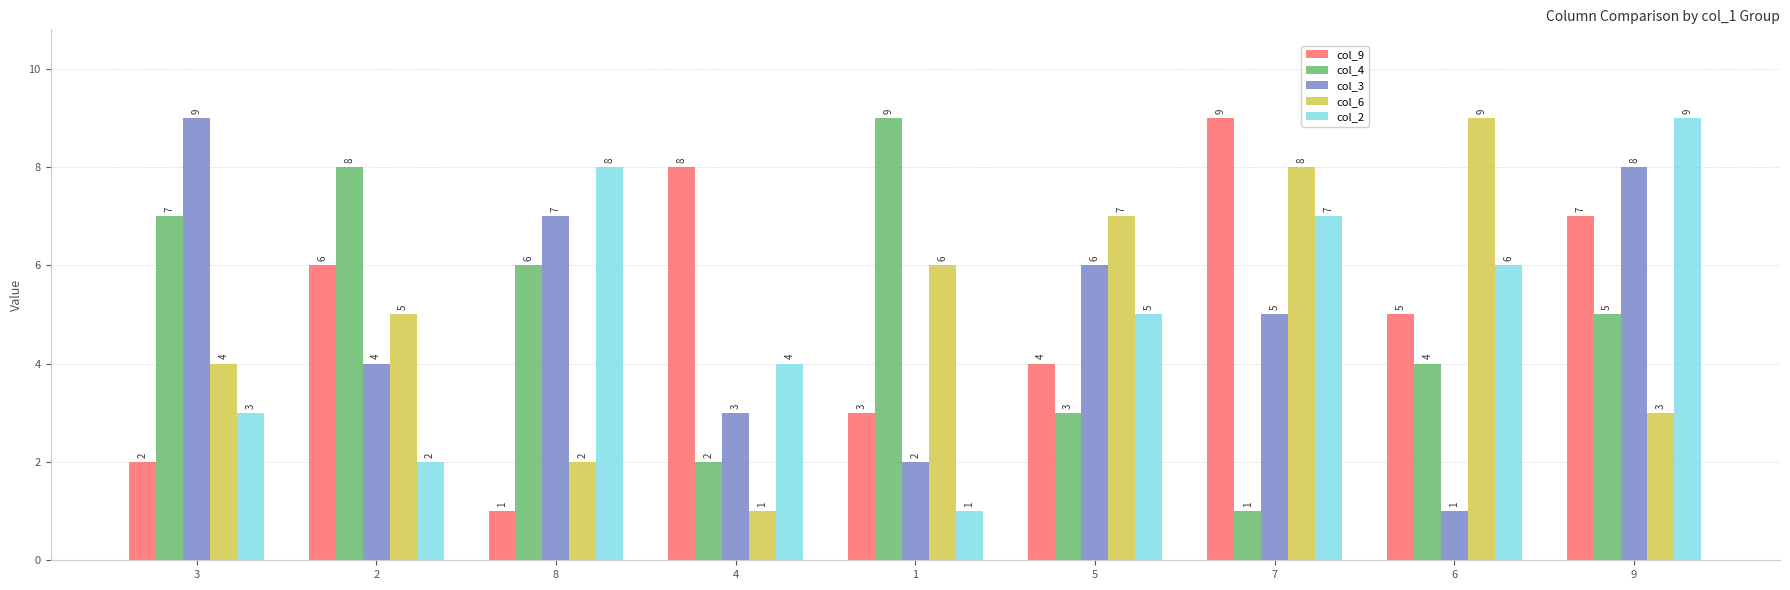

What value does the col_6 series have at 8?

2